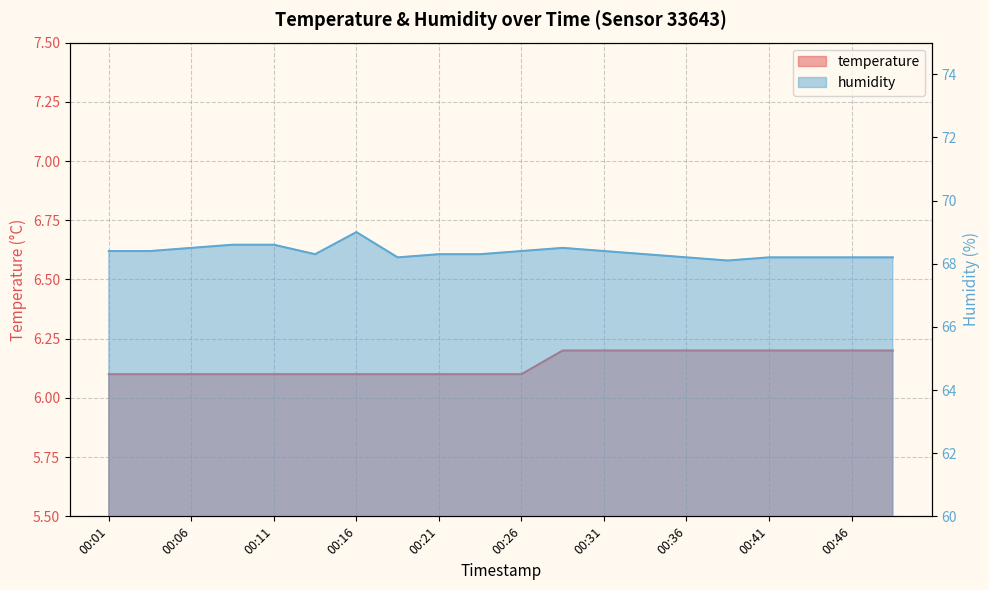

What is the value of the humidity point at the 15th from the left?

68.2